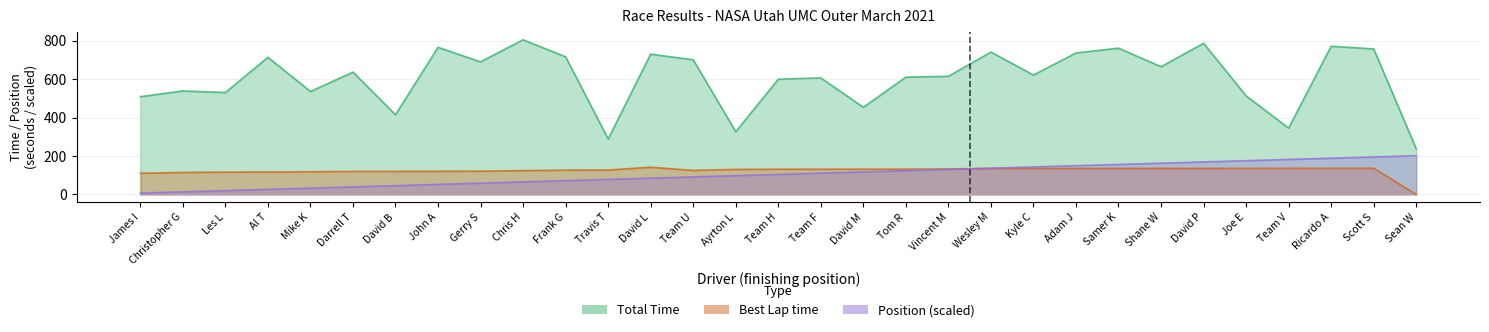

What is the label of the 27th point from the right?

Mike K